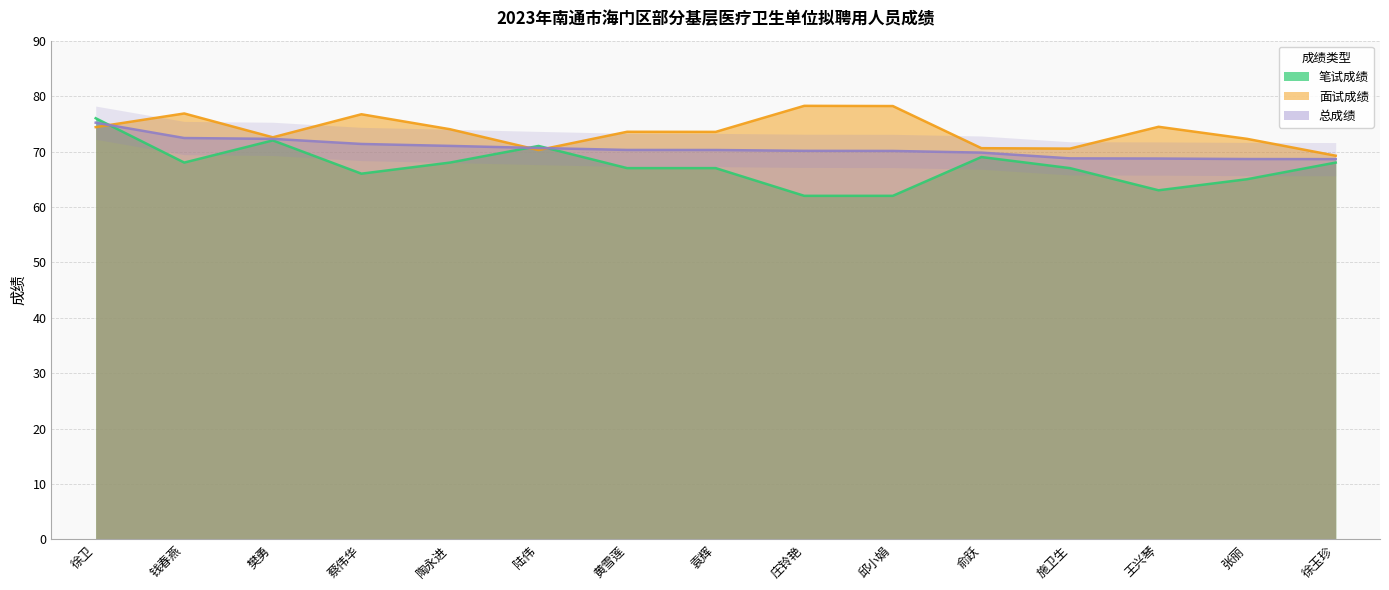

At which category is the sum across all series the highest?

徐卫